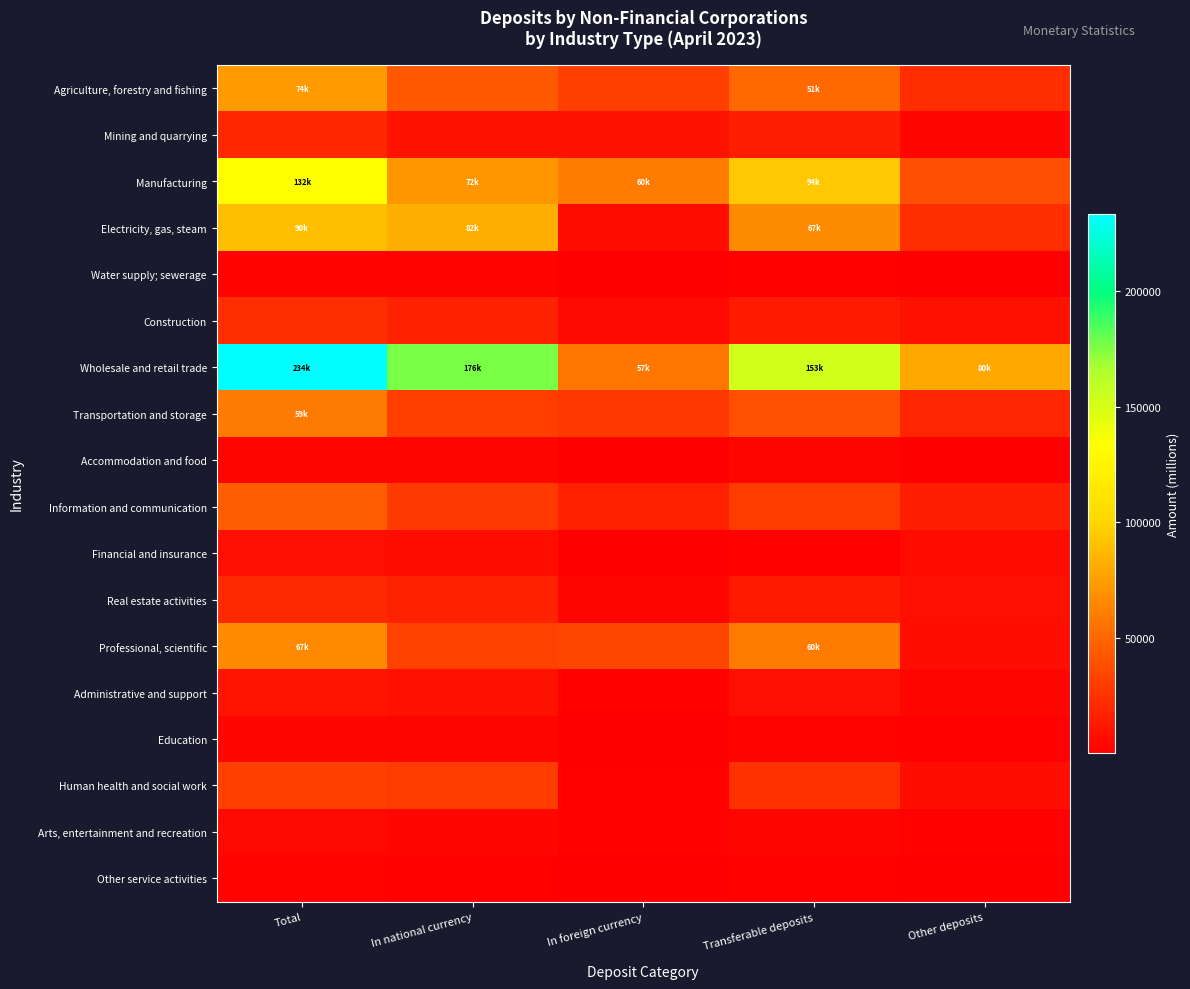

Which has a higher value, Other deposits or In foreign currency?

In foreign currency